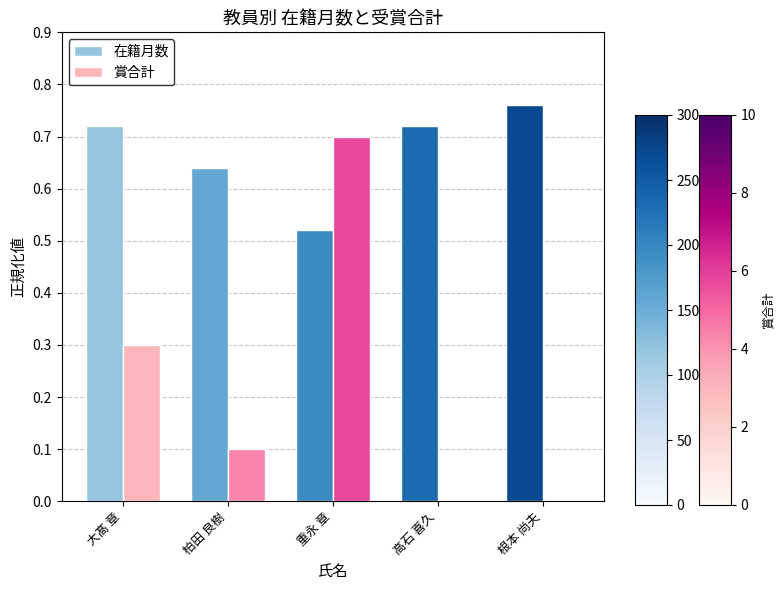

Is the value of 在籍月数 at 大髙 章 greater than the value of 賞合計 at 根本 尚夫?

Yes